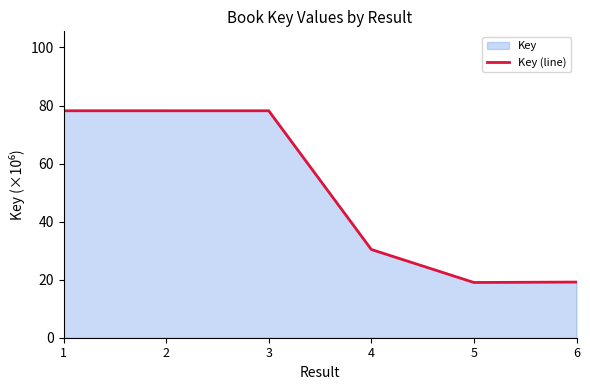

What is the approximate value at 5?

19.0